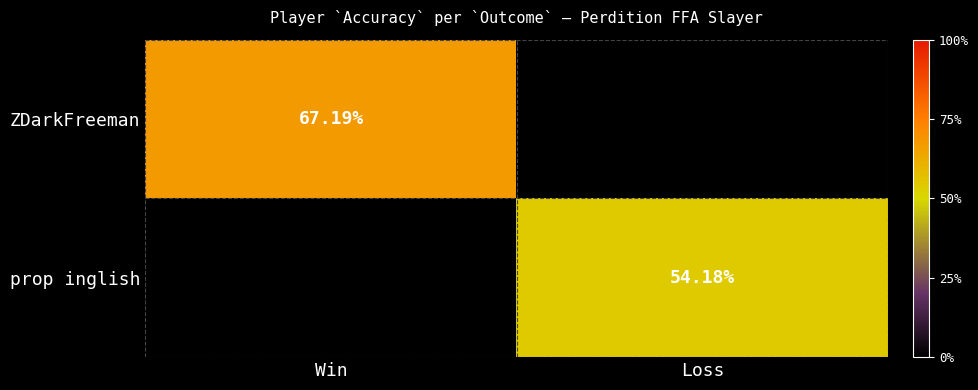

The prop inglish series shows -37.1 at Win. True or false?

False